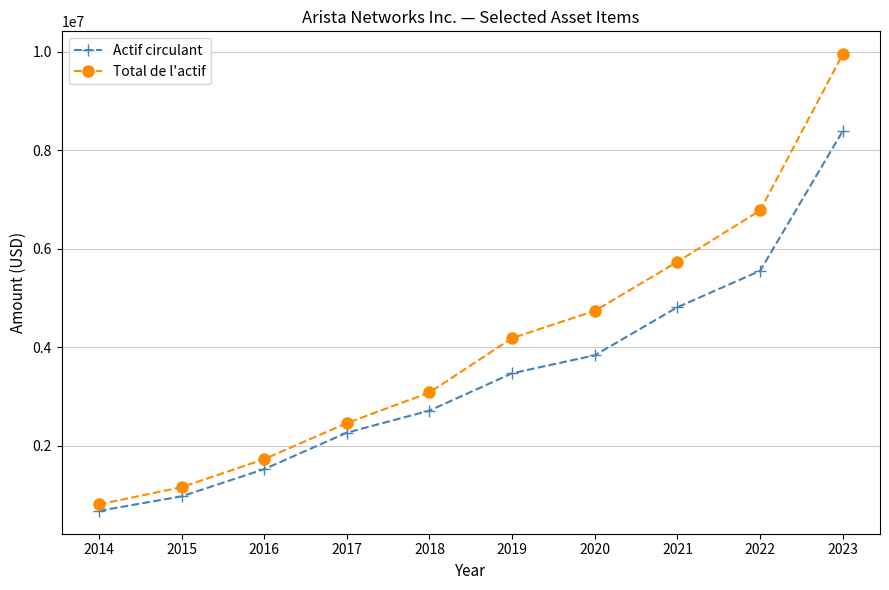

The Total de l'actif series shows 1729007 at 2016. True or false?

True